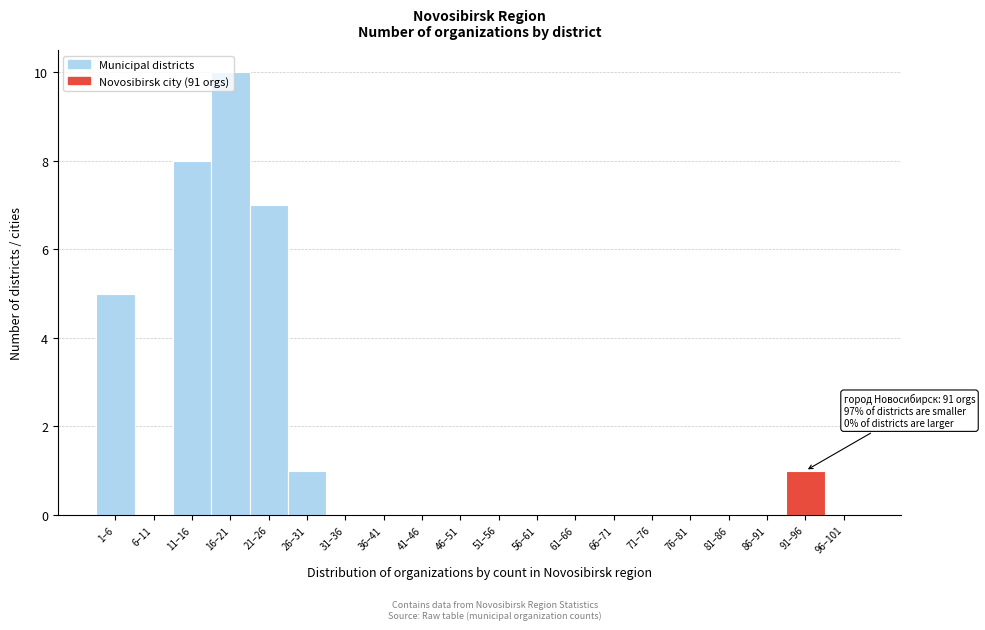

At which category does the chart reach its peak across all series?

16–21